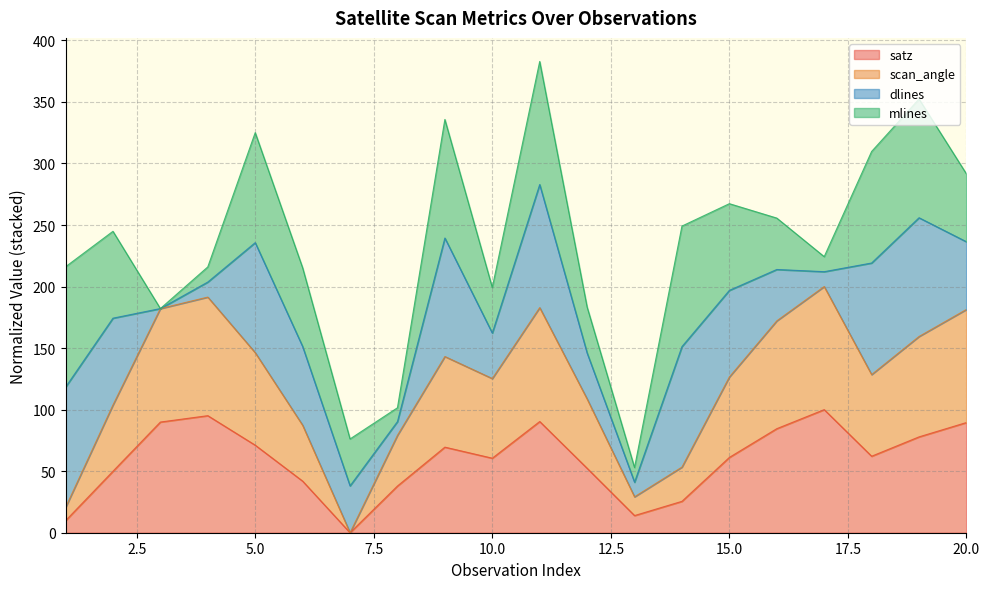

What are all the series names shown in the legend?

satz, scan_angle, dlines, mlines